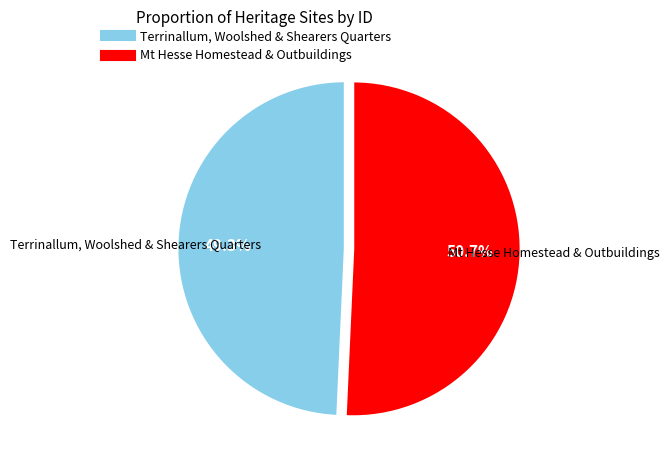

How many slices are in this pie chart?

2